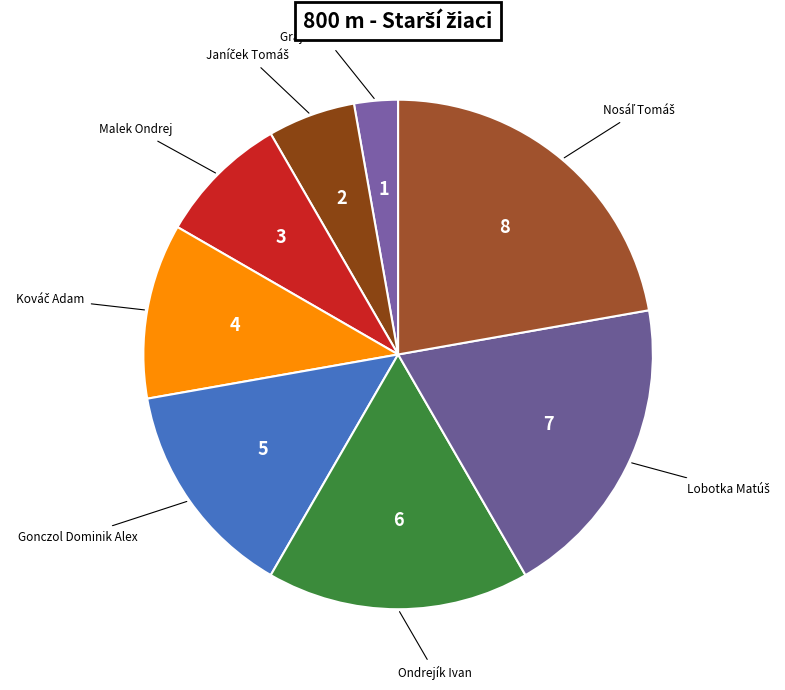

To the nearest percent, what is the average slice percentage?

12%